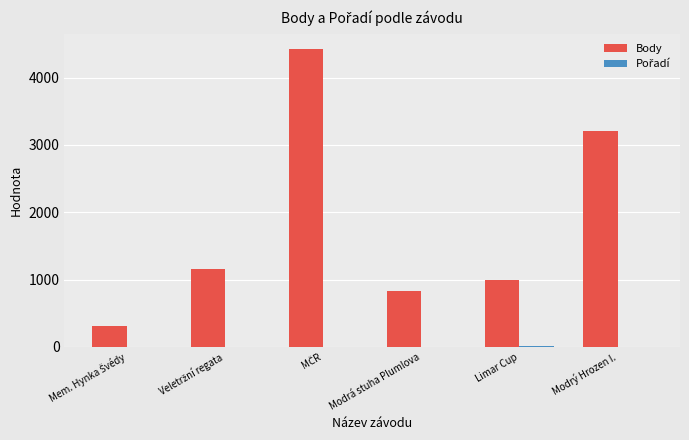

Which series has the largest range (max minus min)?

Body